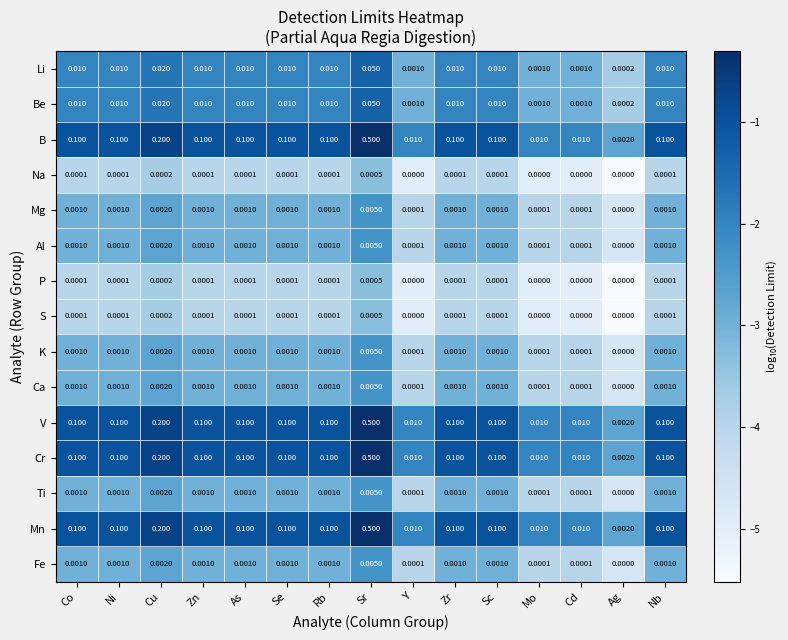

Which category has the highest value in the Ca series?

Sr